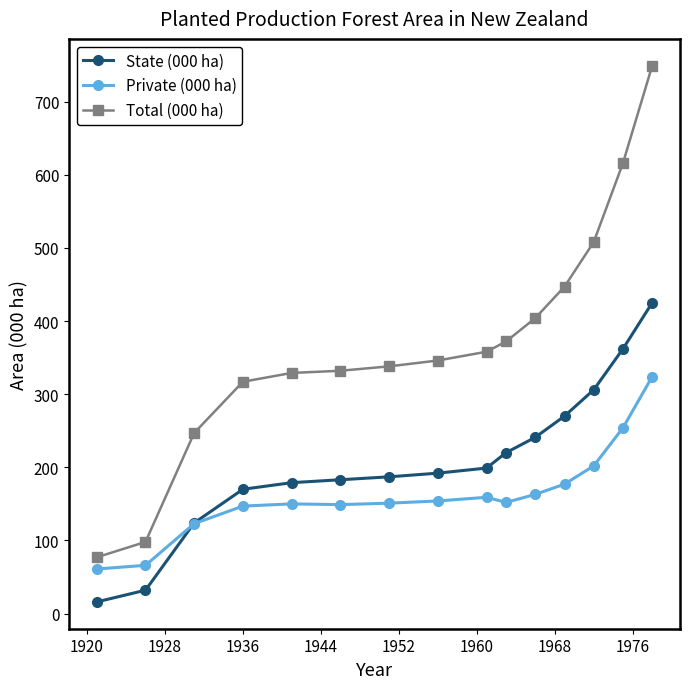

What is the value of the Private (000 ha) point at the 13th from the left?

202